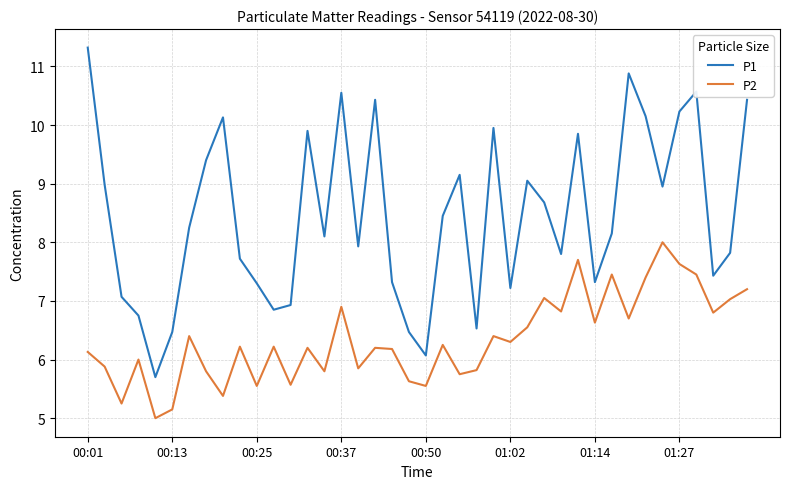

What is the difference between the maximum and minimum values in the P1 series?

5.6